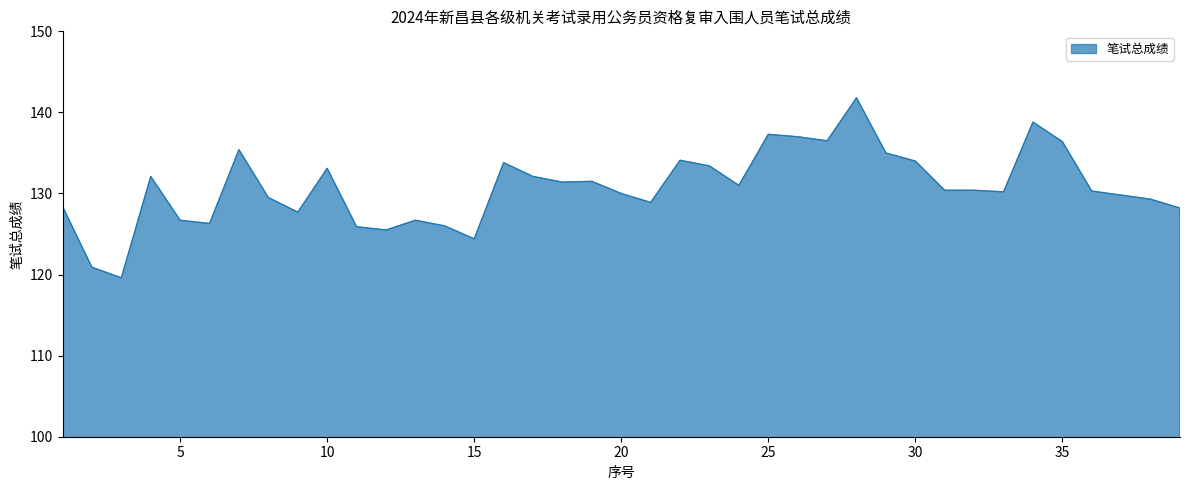

What is the difference between the maximum and minimum values?

22.2